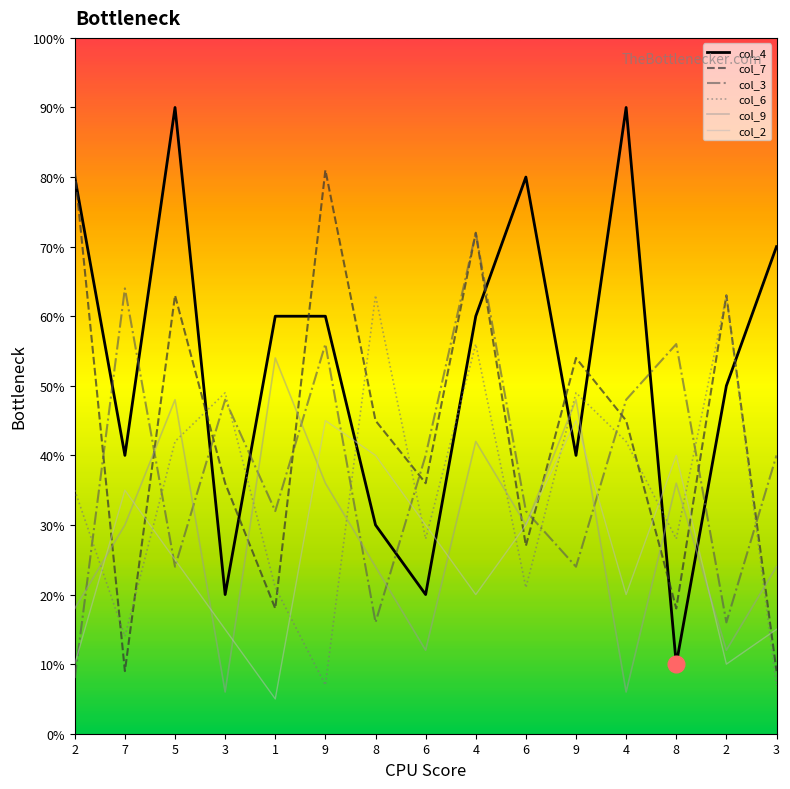

At which label does col_6 first exceed 3?

2